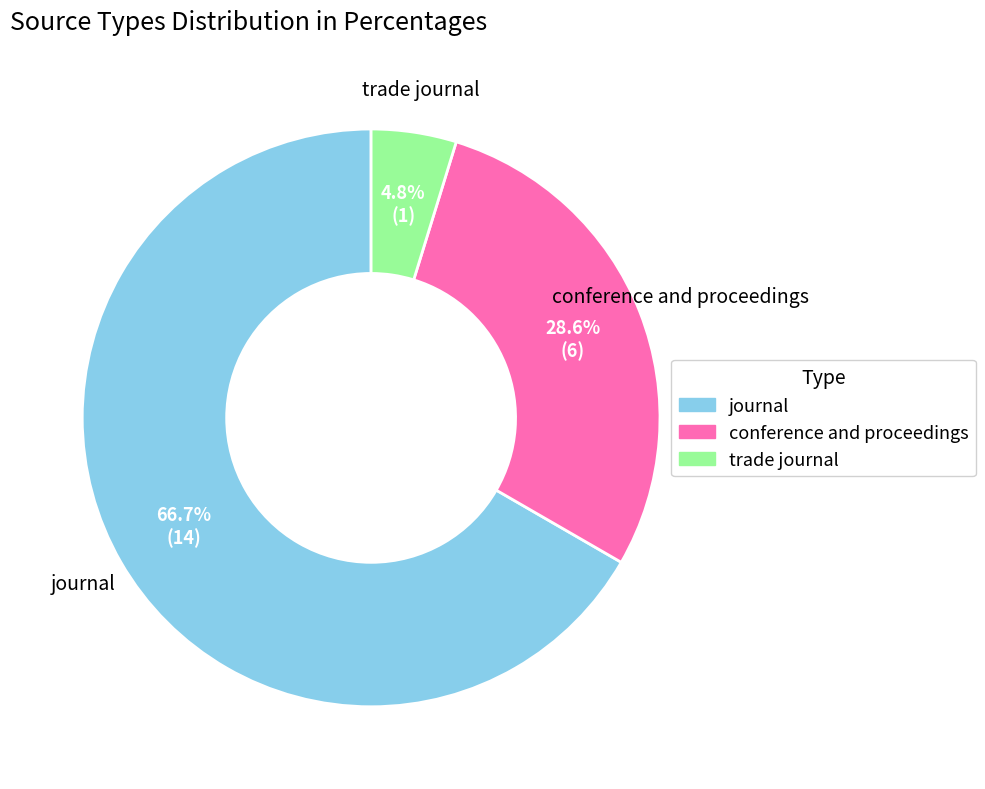

Between journal and conference and proceedings, which is larger?

journal